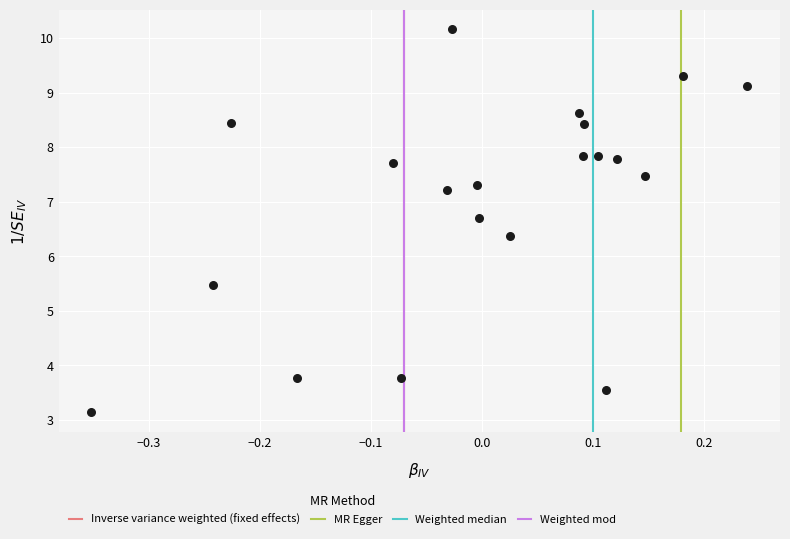

What Y value in the scatter plot is closest to 6?

6.4